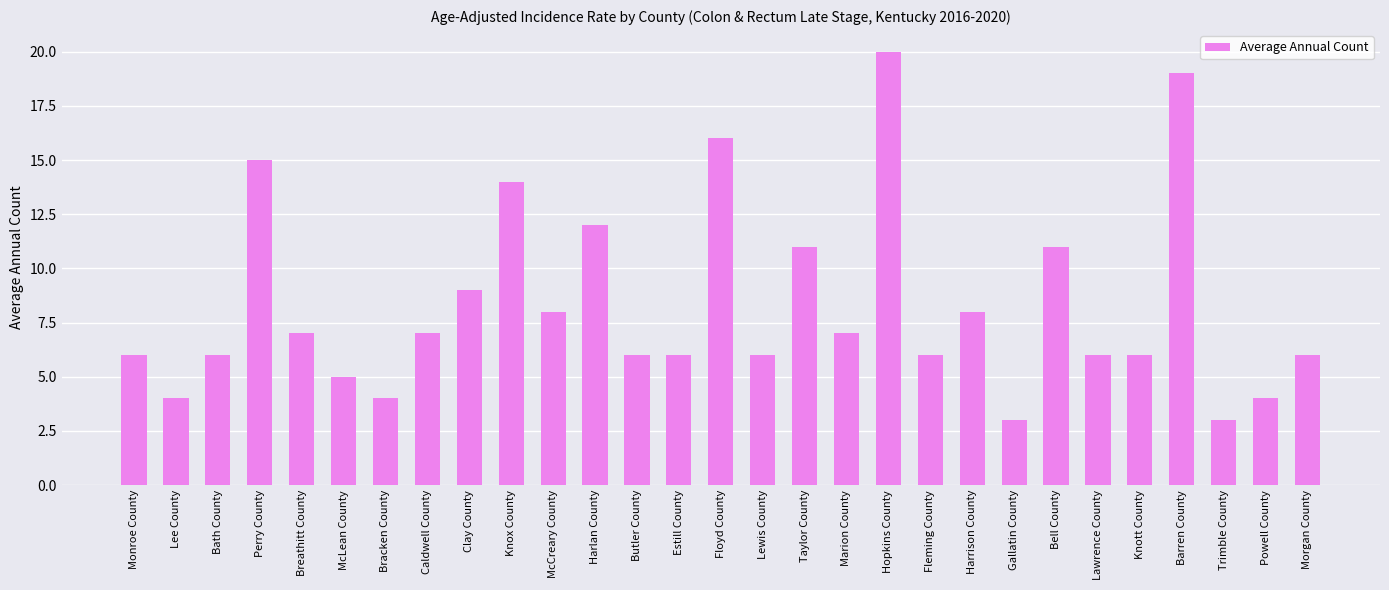

Are the bars grouped side by side (vs. stacked)?

No